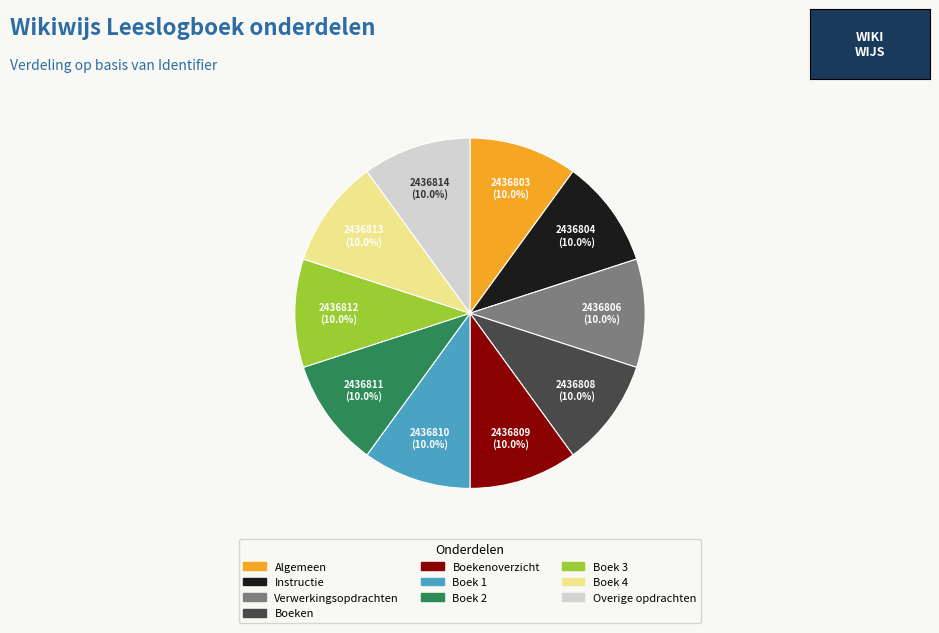

Is there a majority slice in this chart?

No